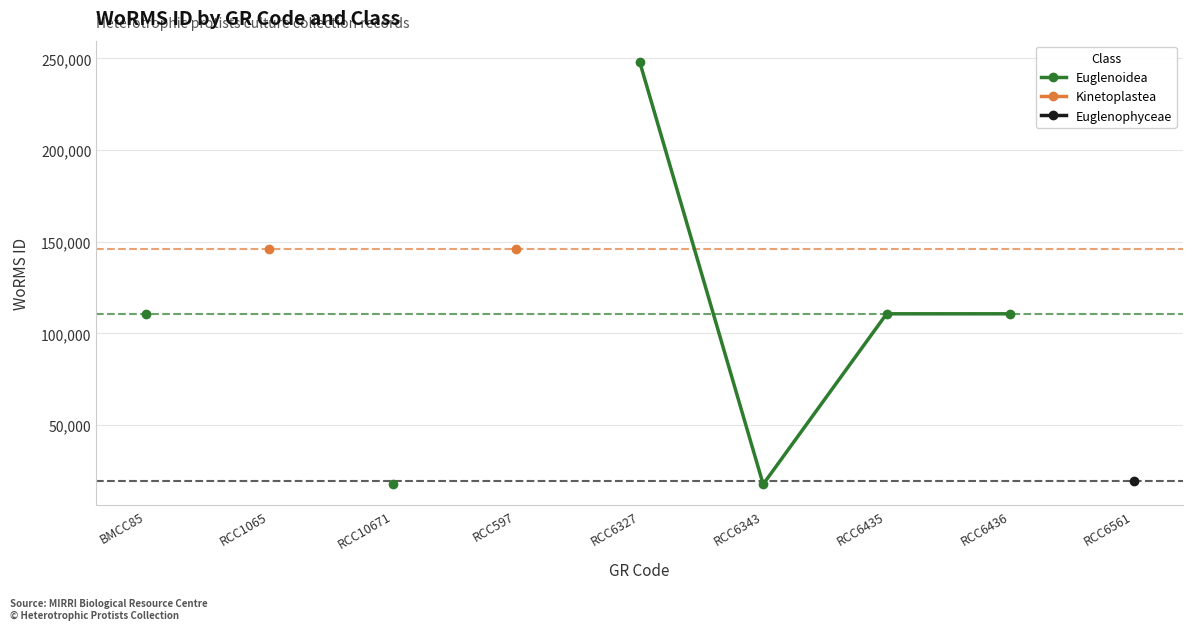

The Euglenoidea series shows 7354.5 at RCC10671. True or false?

False